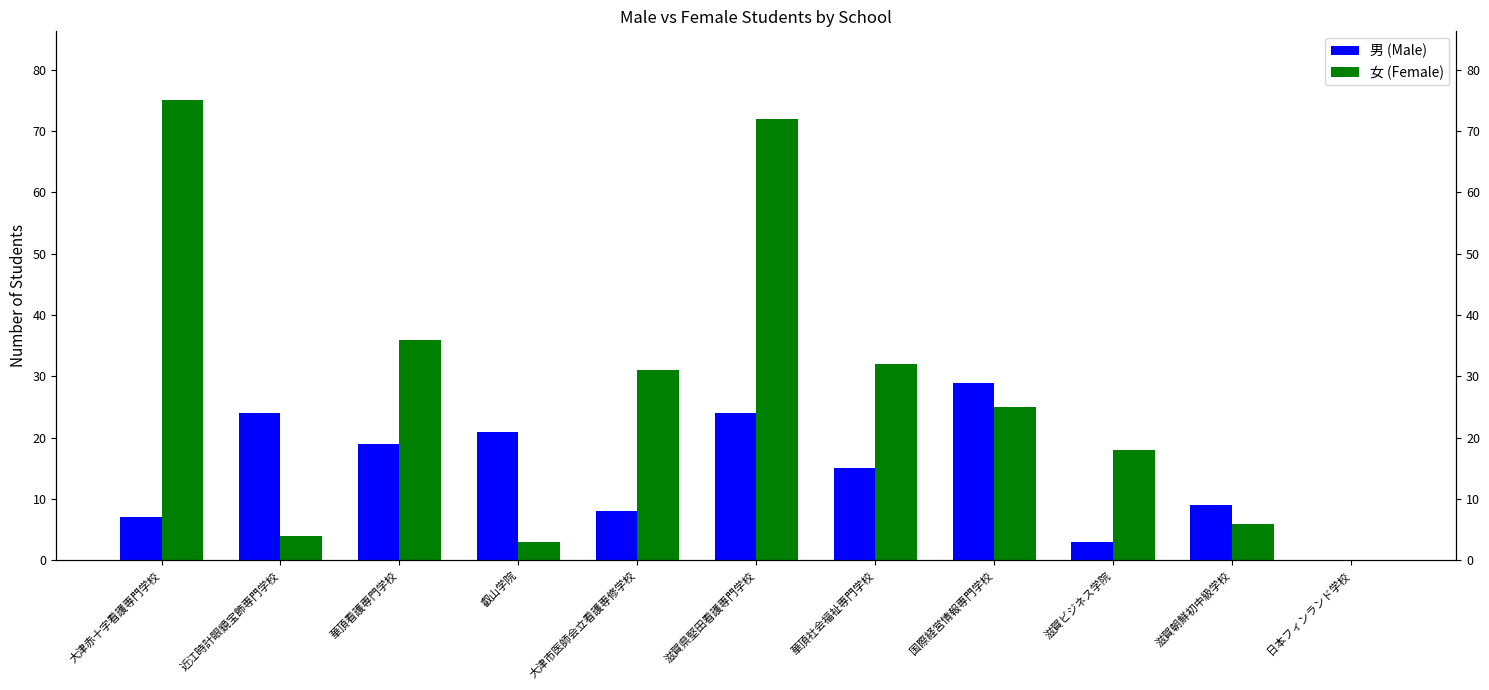

What is the total value across all series at 滋賀ビジネス学院?

21